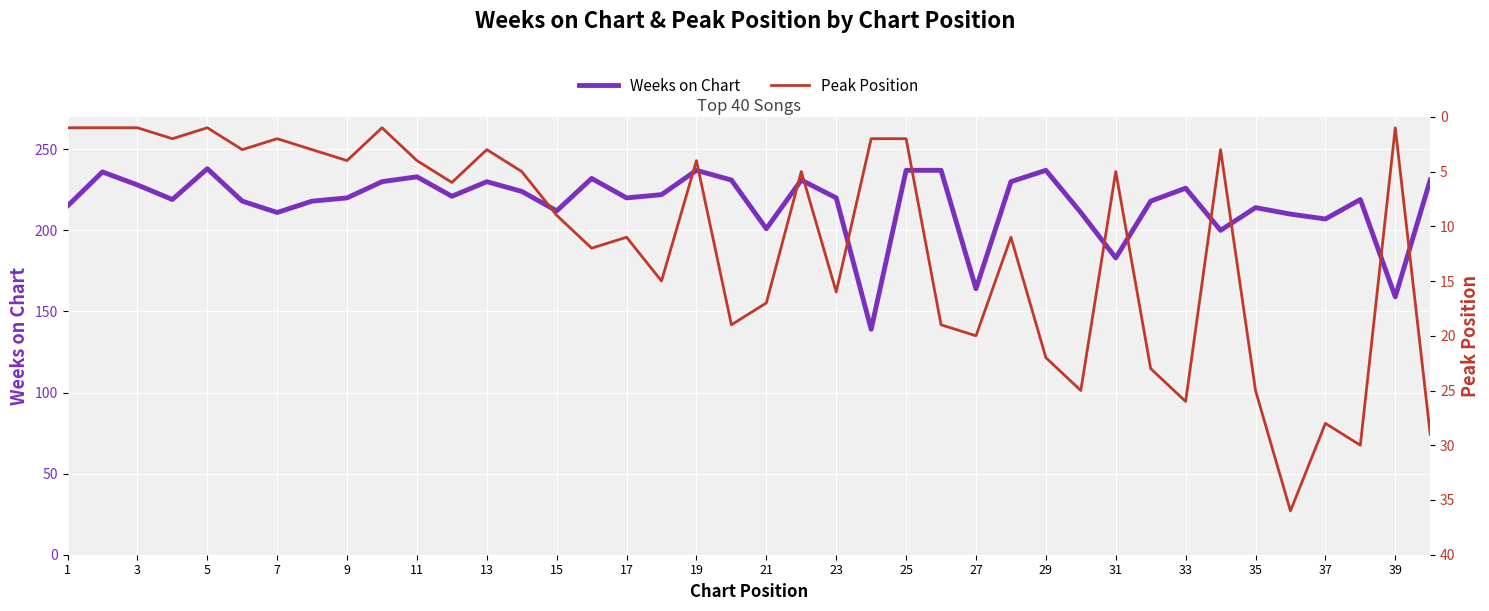

True or false: Weeks on Chart has a value of 237 at 19.

True